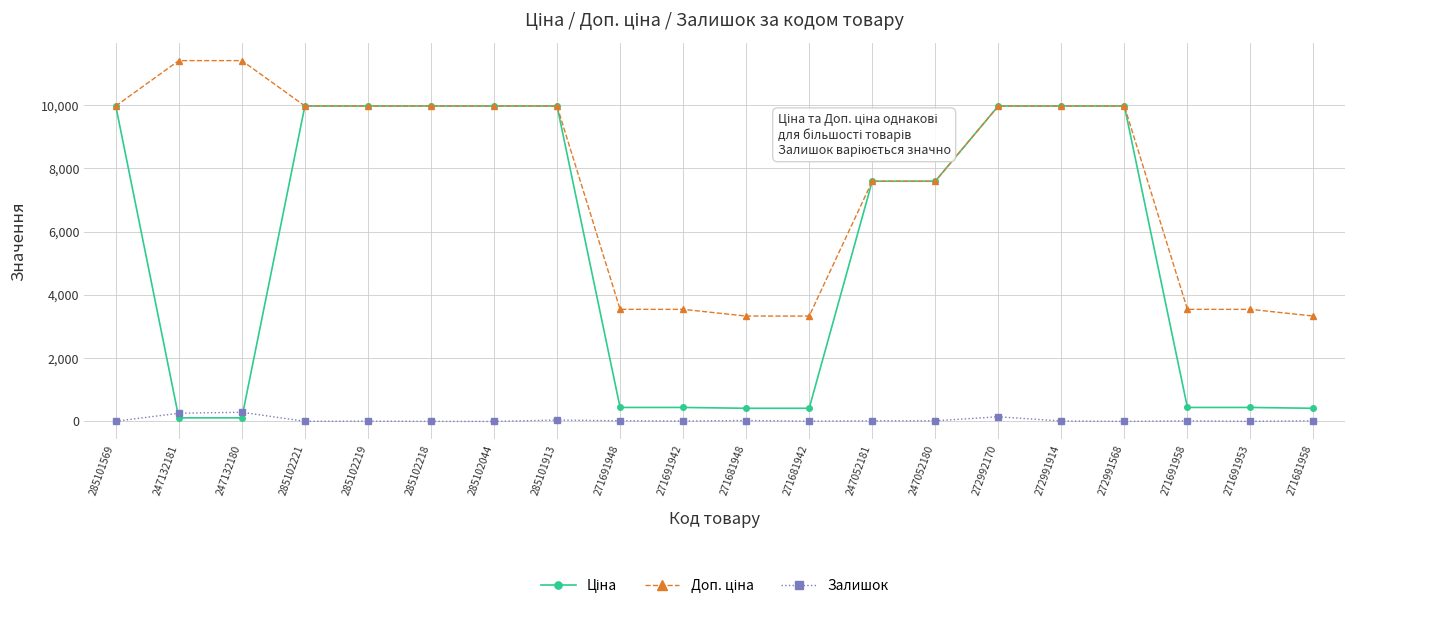

What is the greatest value displayed?

11410.0